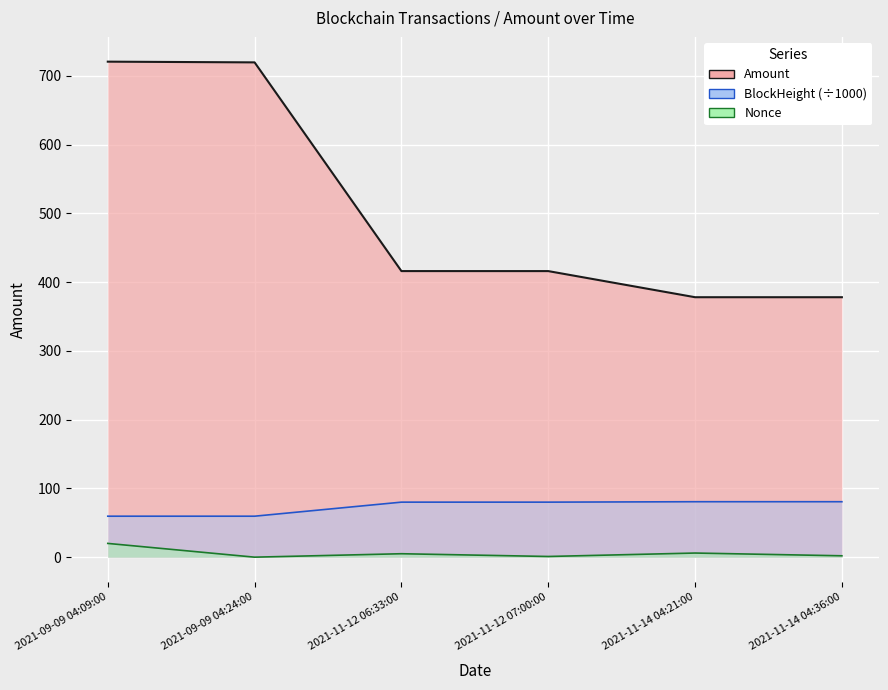

True or false: BlockHeight and Amount cross at least once.

False